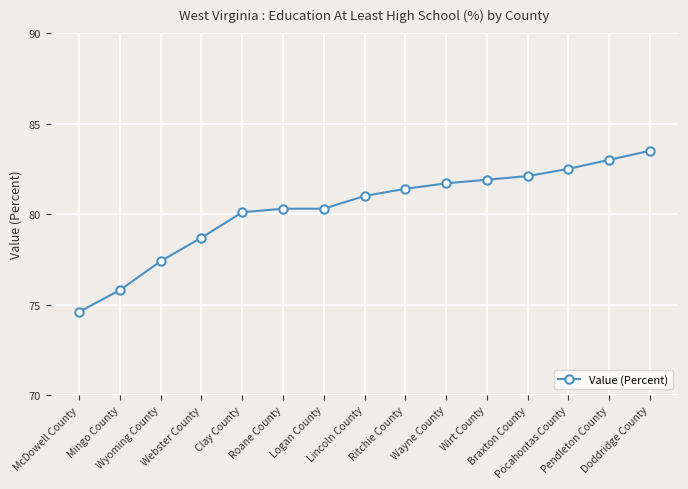

What value does the data have at Wirt County?

81.9